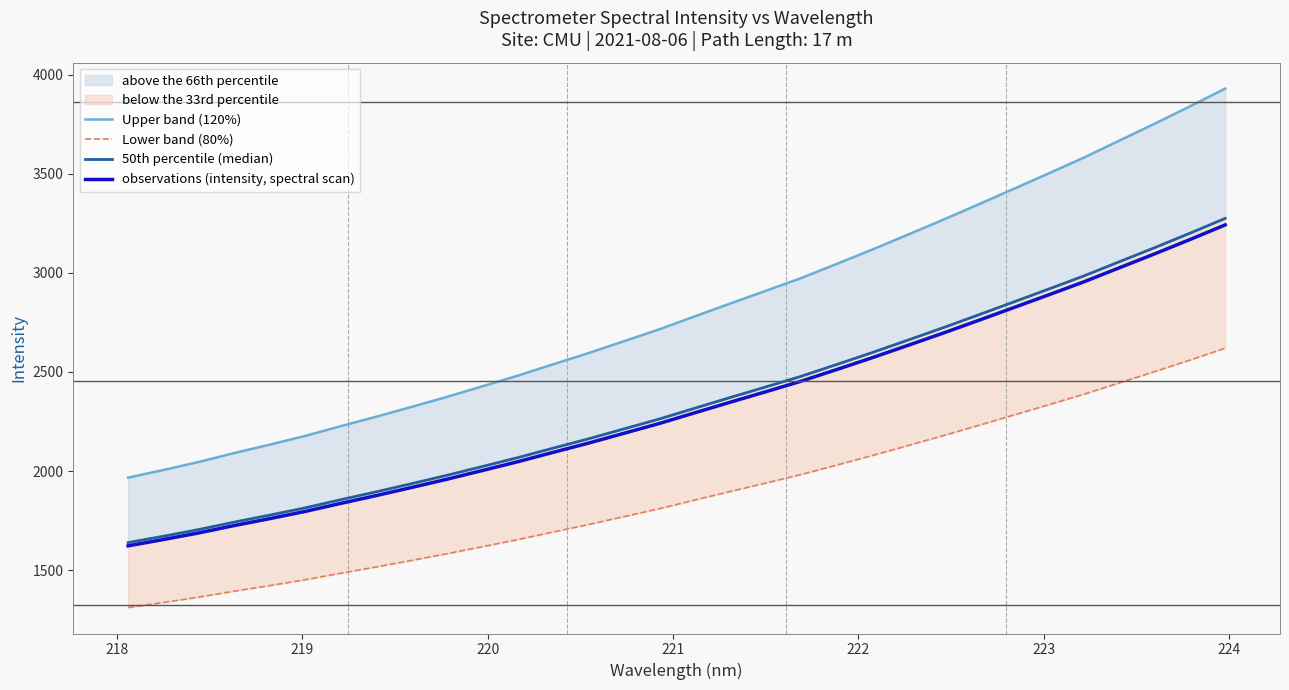

What is the highest value of the observations (intensity, spectral scan) series?

3242.1